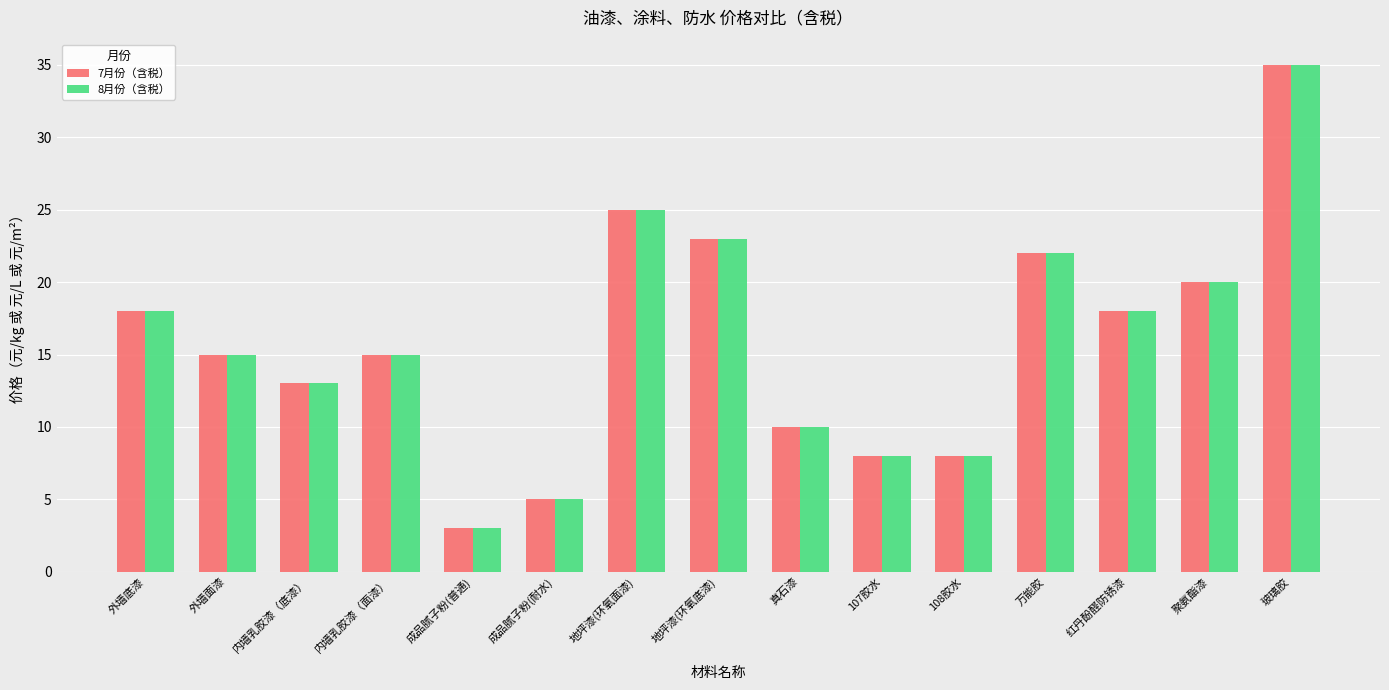

Is the value of 8月份（含税） at 外墙底漆 greater than the value of 7月份（含税） at 真石漆?

Yes